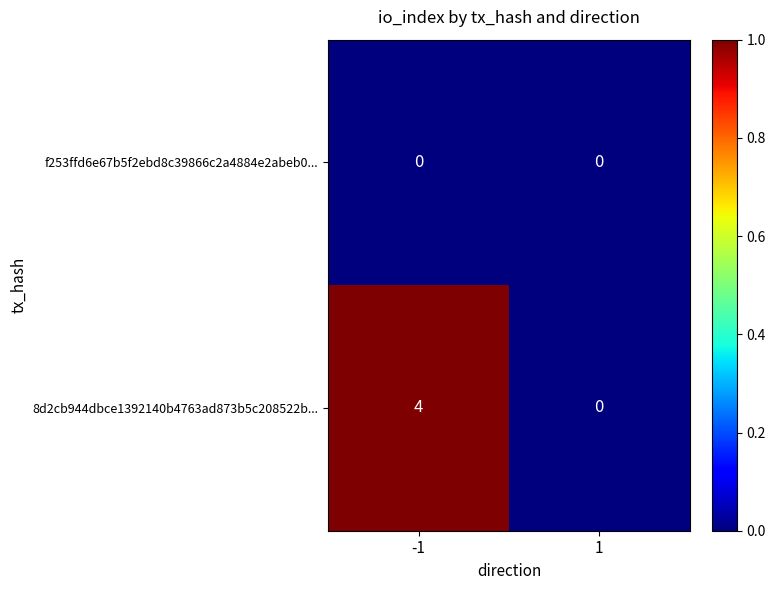

List the series in order of their overall mean, lowest first.

f253ffd6e67b5f2ebd8c39866c2a4884e2abeb0..., 8d2cb944dbce1392140b4763ad873b5c208522b...